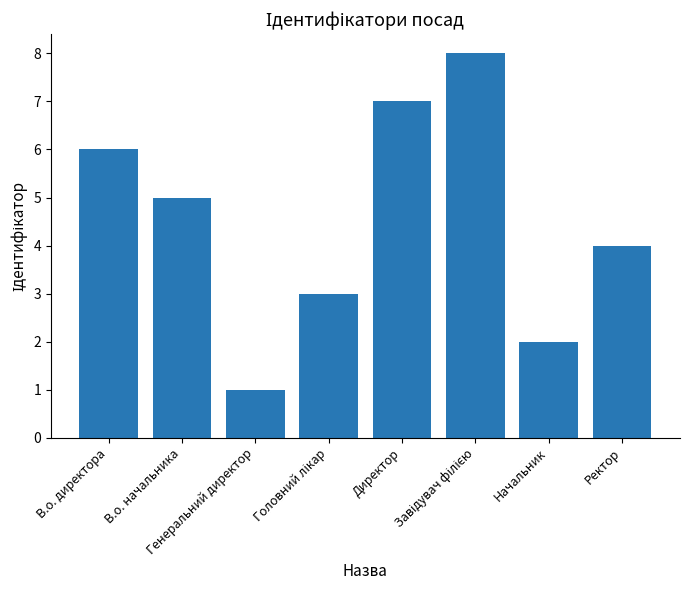

Between Директор and В.о. начальника, which is larger?

Директор